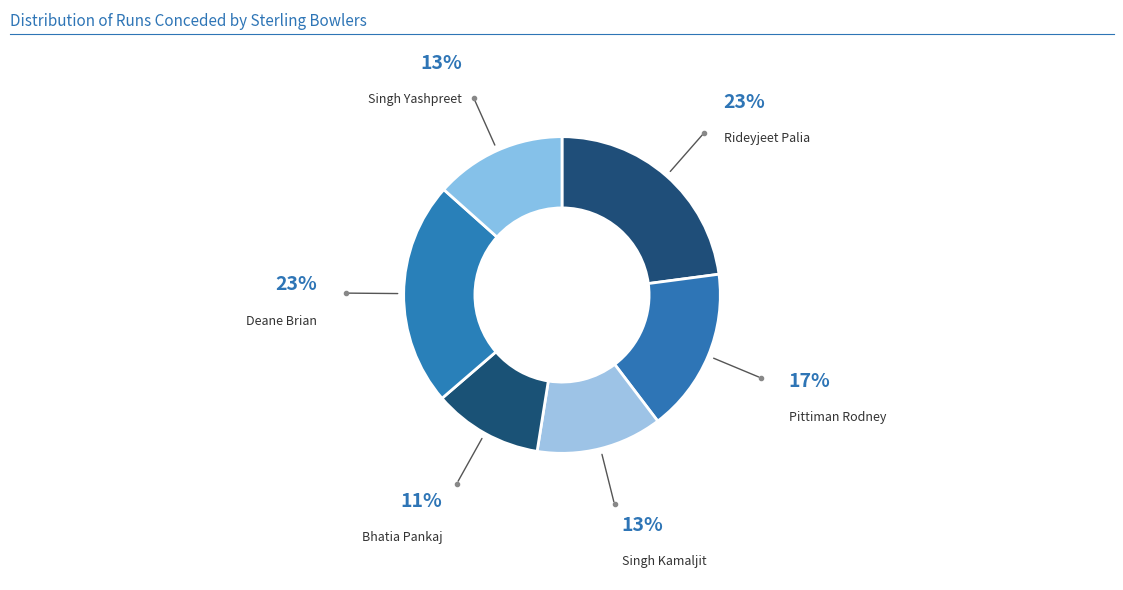

Is the sum of Pittiman Rodney and Bhatia Pankaj greater than half?

No